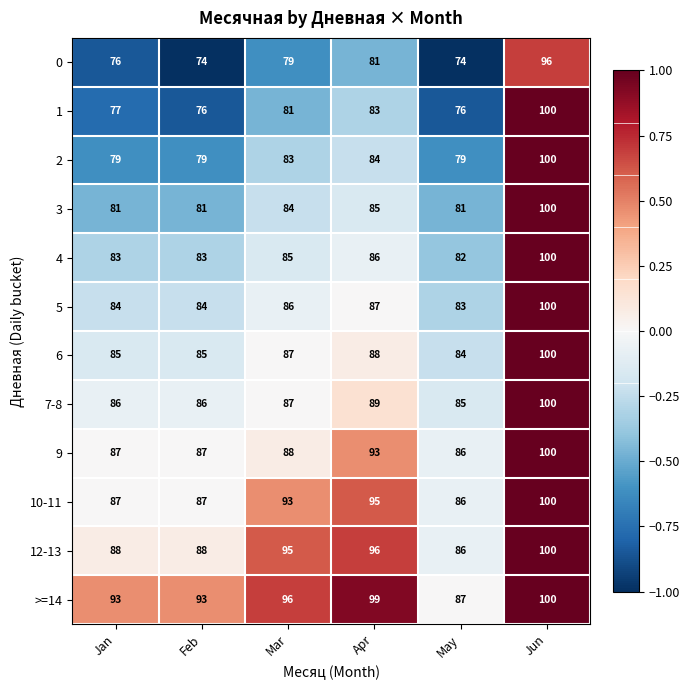

Which series has the largest range (max minus min)?

1